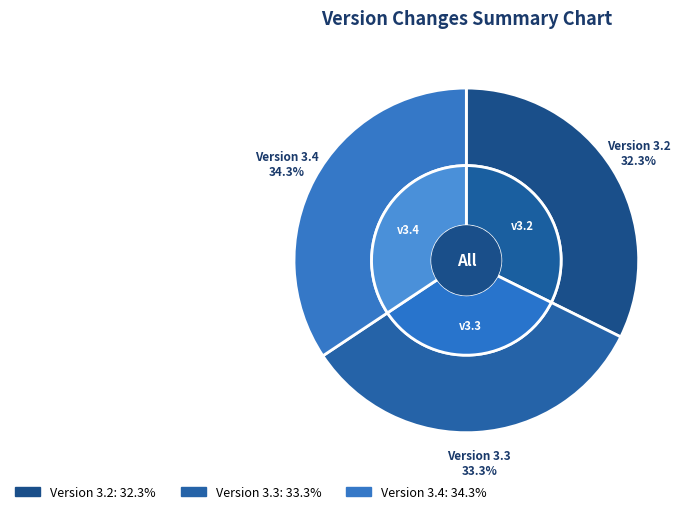

What percentage is the Version 3.4 slice, to the nearest percent?

34%